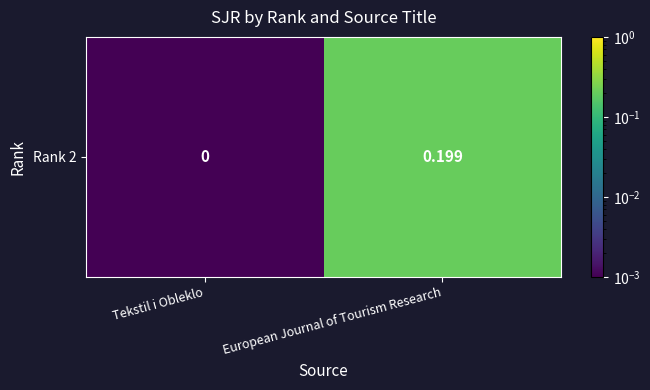

What is the maximum value shown in the chart?

0.2